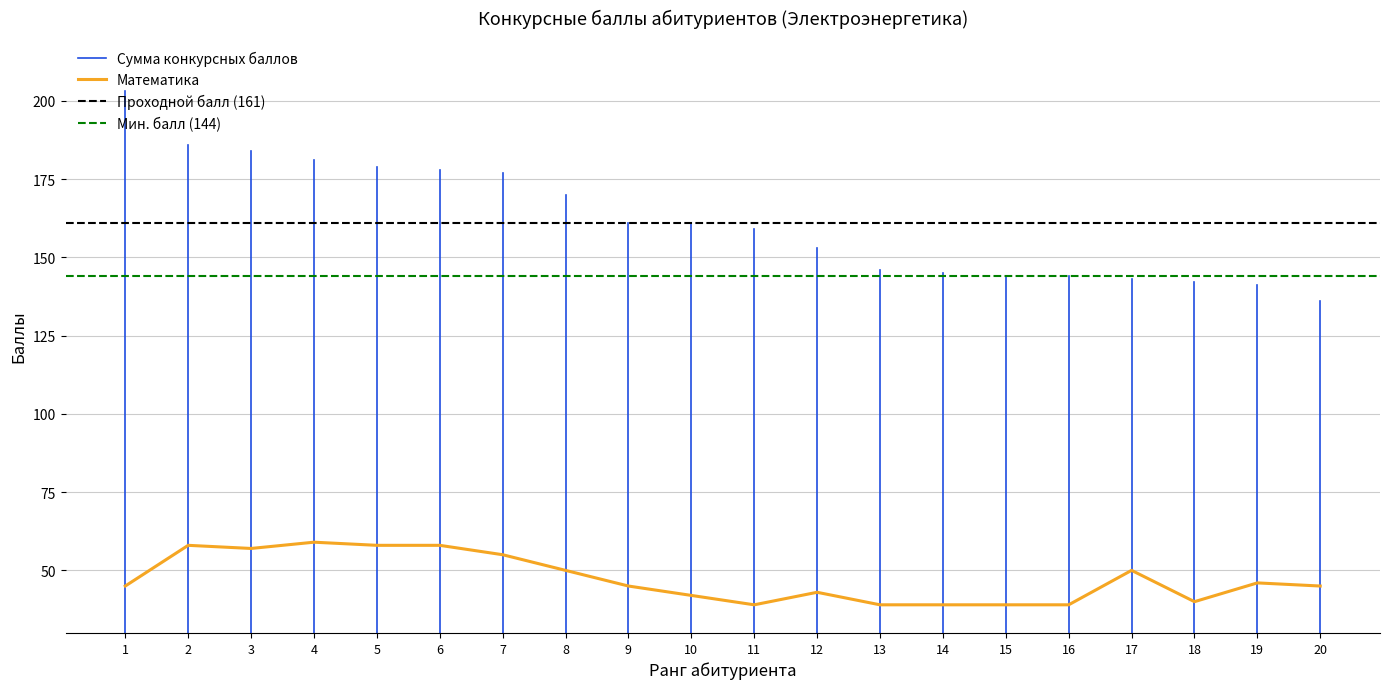

Which category has the highest value across all series?

4